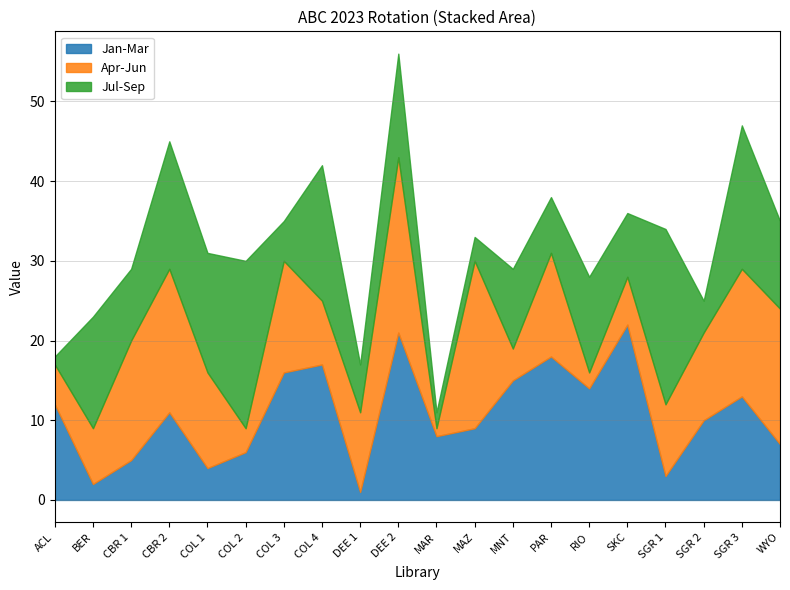

Which series has the largest total across all categories?

Jan-Mar